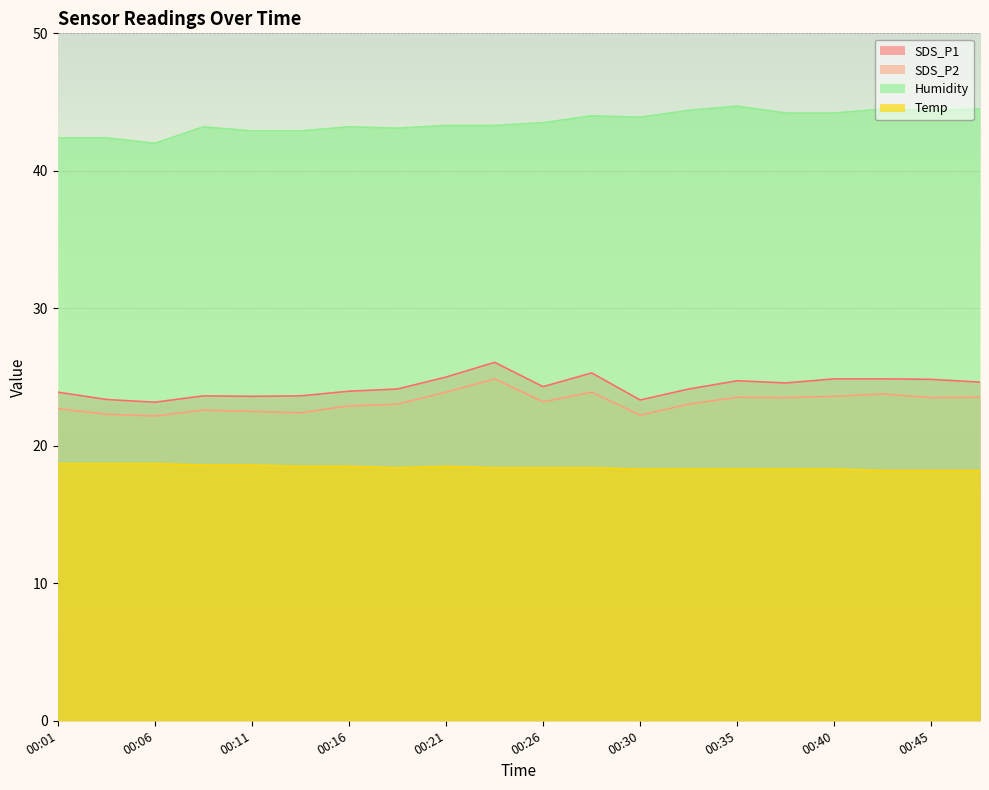

In SDS_P2, how many points are lower than both neighbors (excluding endpoints)?

6